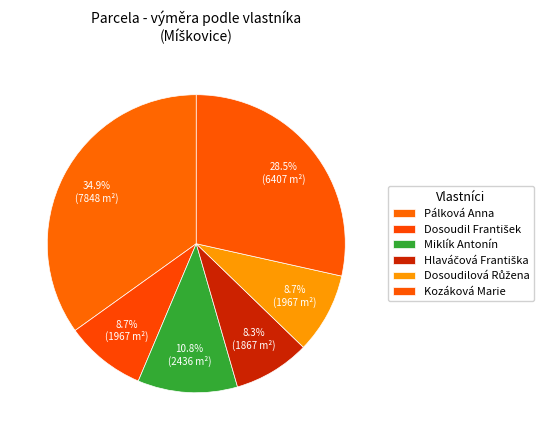

How many segments does this pie chart have?

6